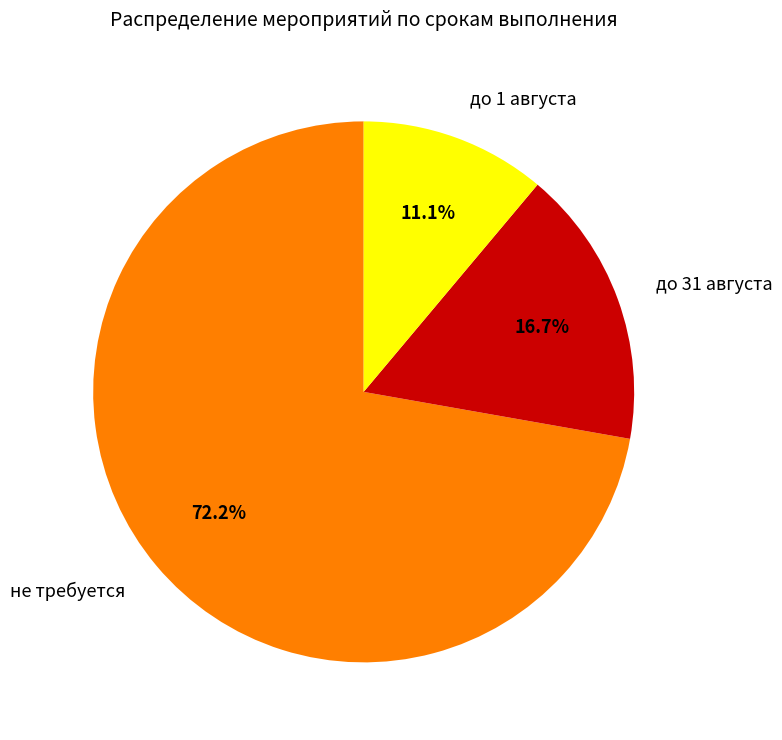

What is the total percentage of не требуется and до 1 августа?

83.3%